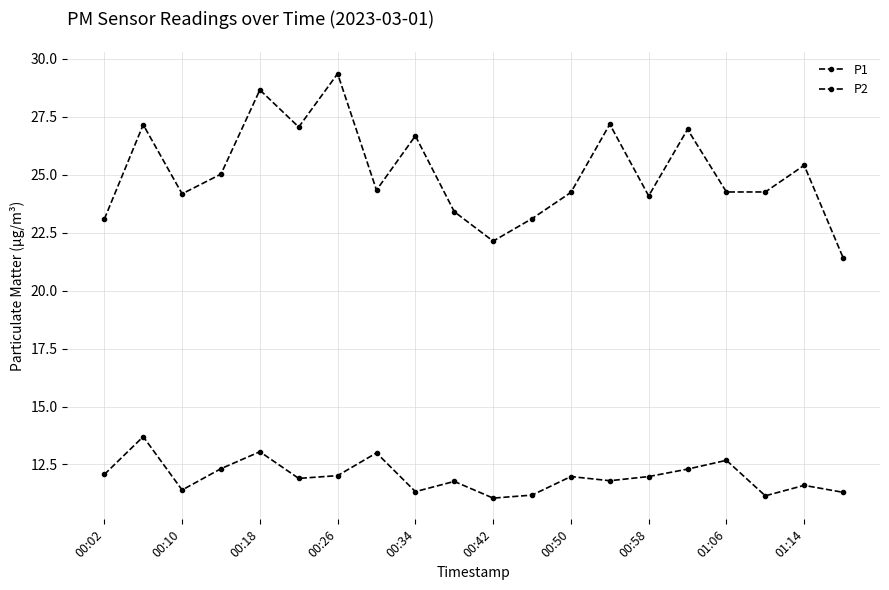

How many series are shown in this chart?

2